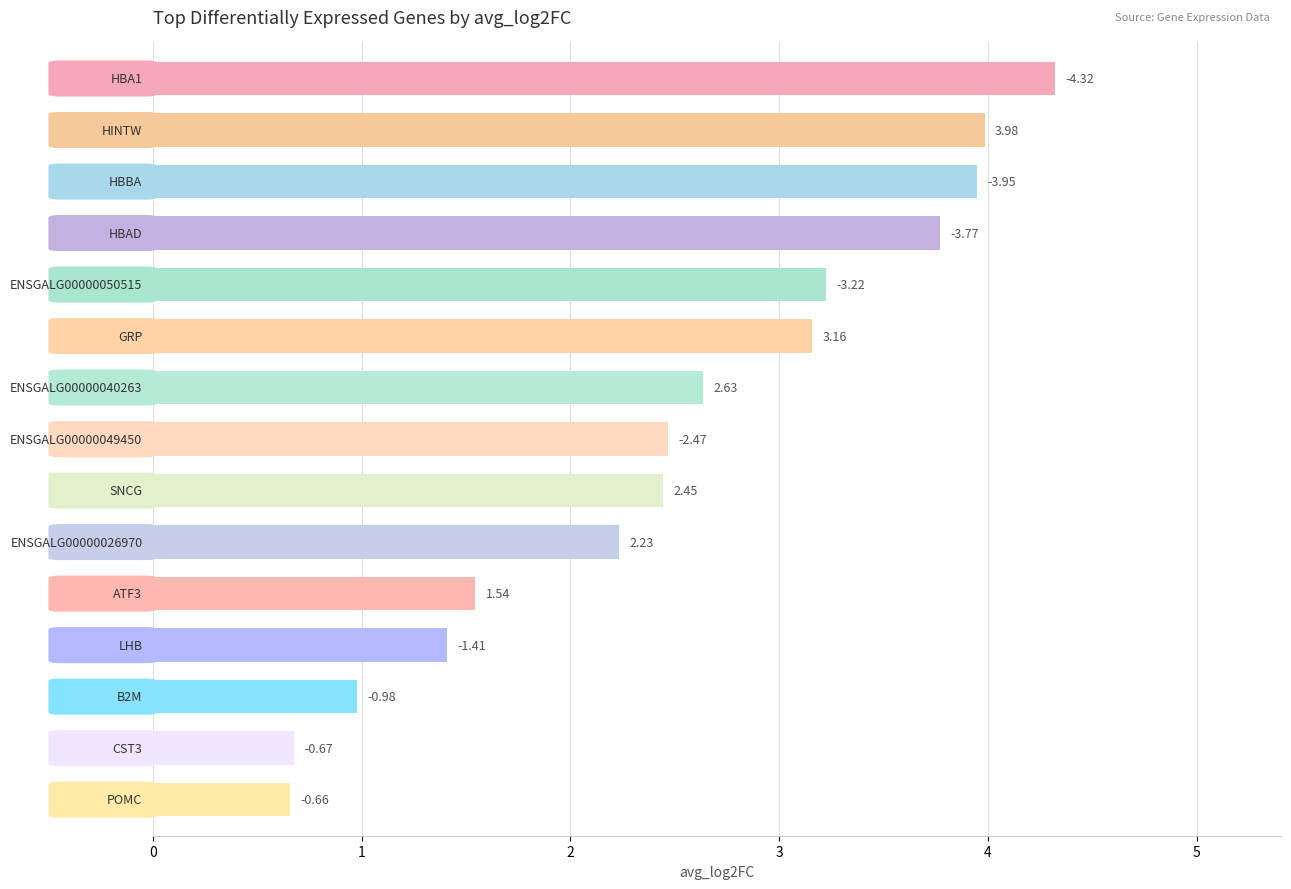

Does the chart contain any negative values?

No